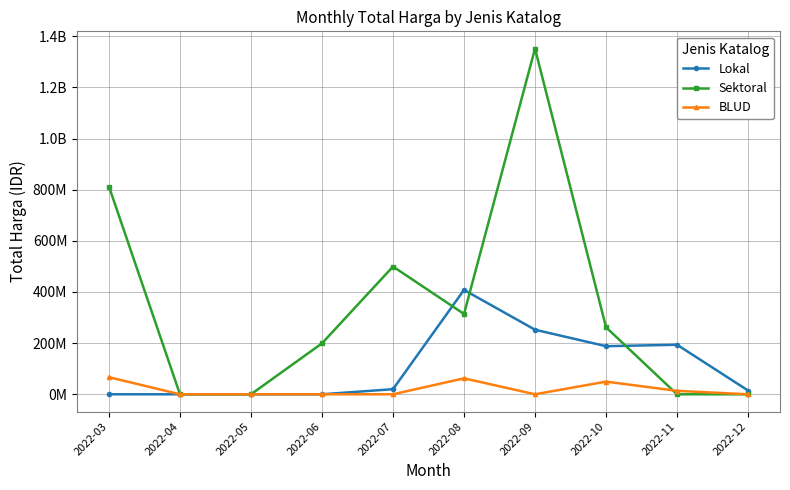

How many interior local valleys does the Lokal series have?

1